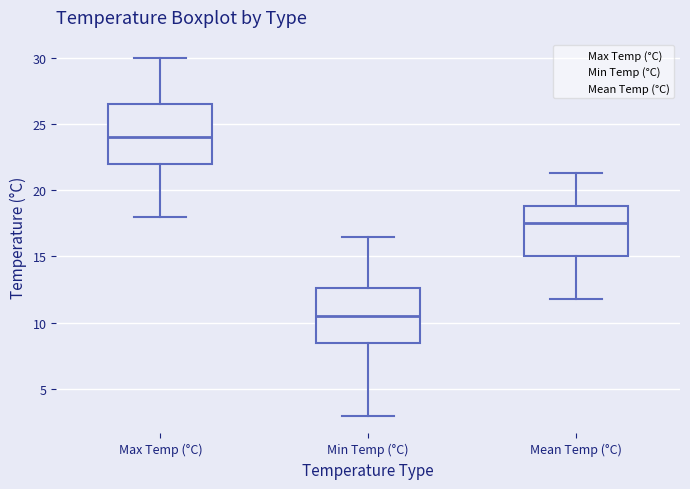

Reading left to right, transcribe this box plot: for each box, give where its median line is, the range the box spans, and where its two whiskers end, as read against the y-axis. The values are not printed on the chart, so give them approximately, as read against the axis.

Max Temp (°C): median 24.0, box 22.0 to 26.5, whiskers 18.0 to 30.0
Min Temp (°C): median 10.5, box 8.5 to 12.5, whiskers 3.0 to 16.5
Mean Temp (°C): median 17.5, box 15.0 to 19.0, whiskers 12.0 to 21.5